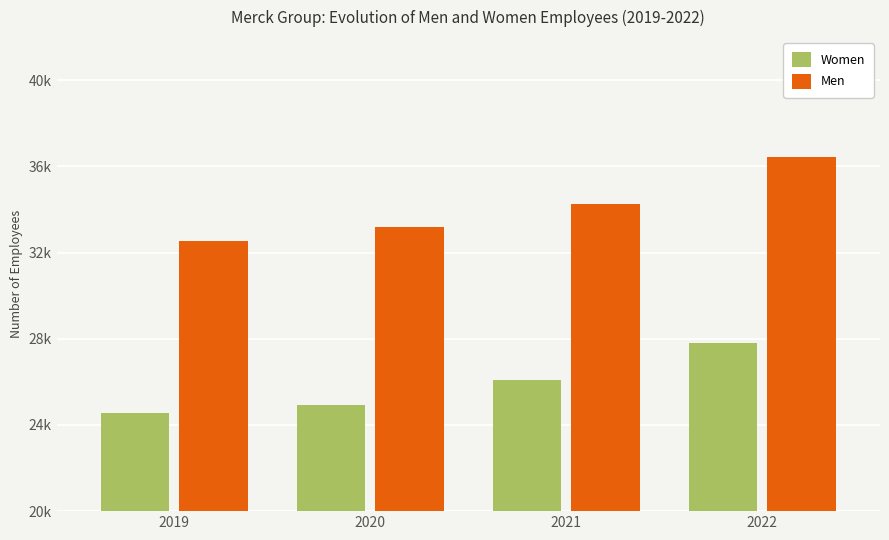

What is the difference between the highest and lowest values at 2022?

8661